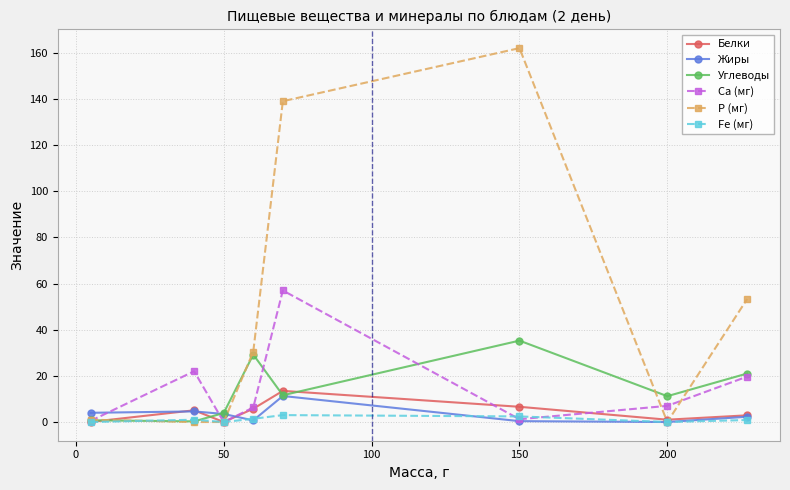

Which series has the largest total across all categories?

Р (мг)